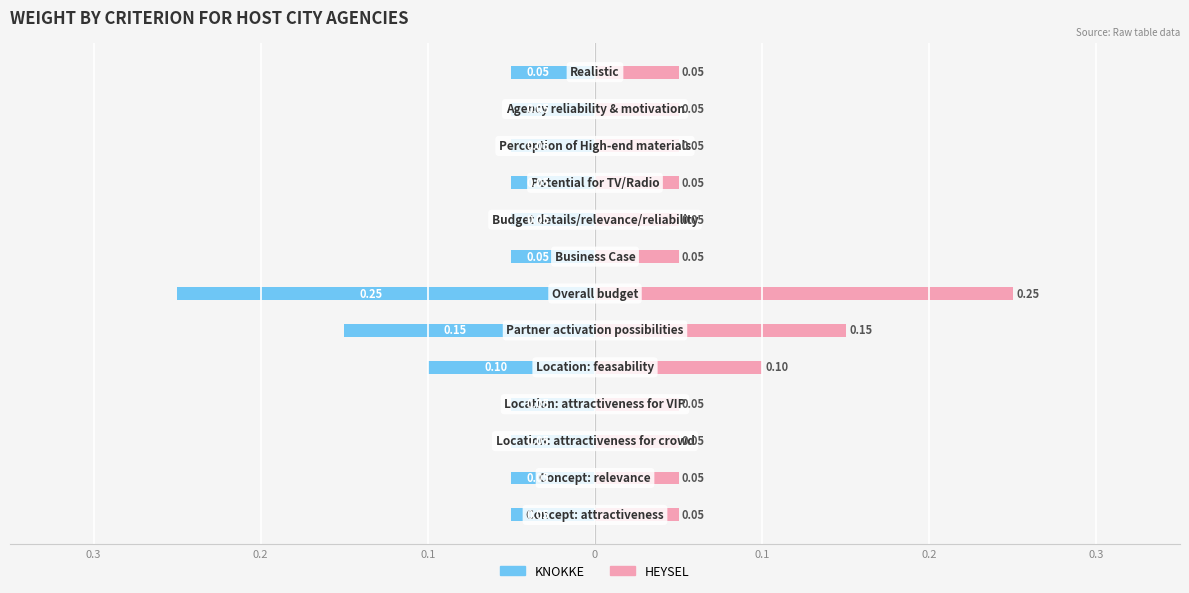

What is the sum of all KNOKKE values?

-1.0